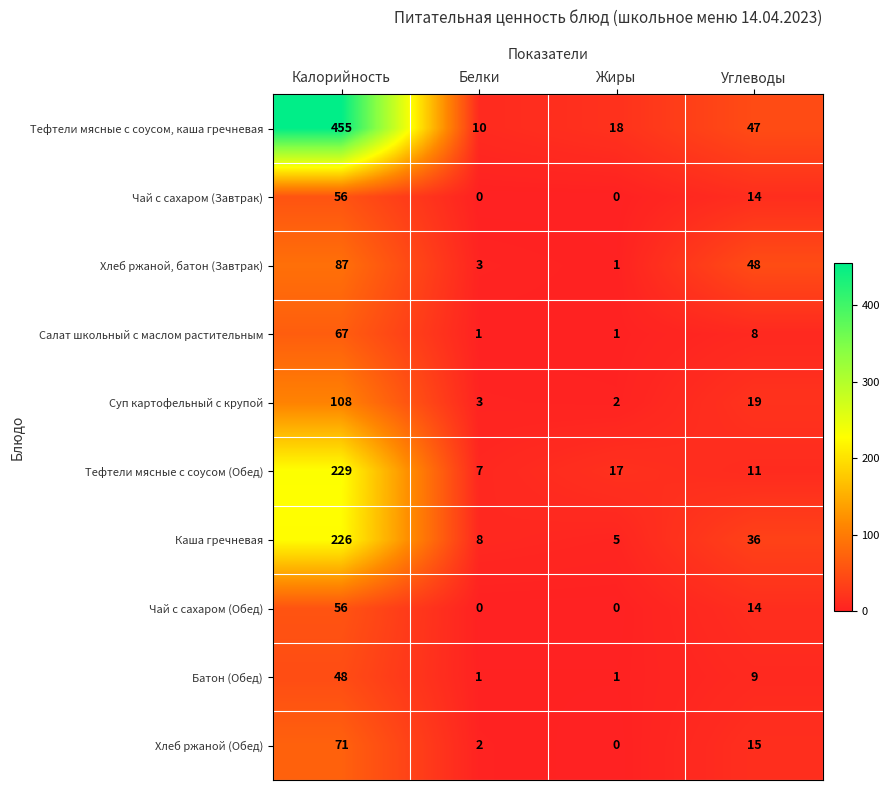

What is the difference between the highest and lowest values at Белки?

10